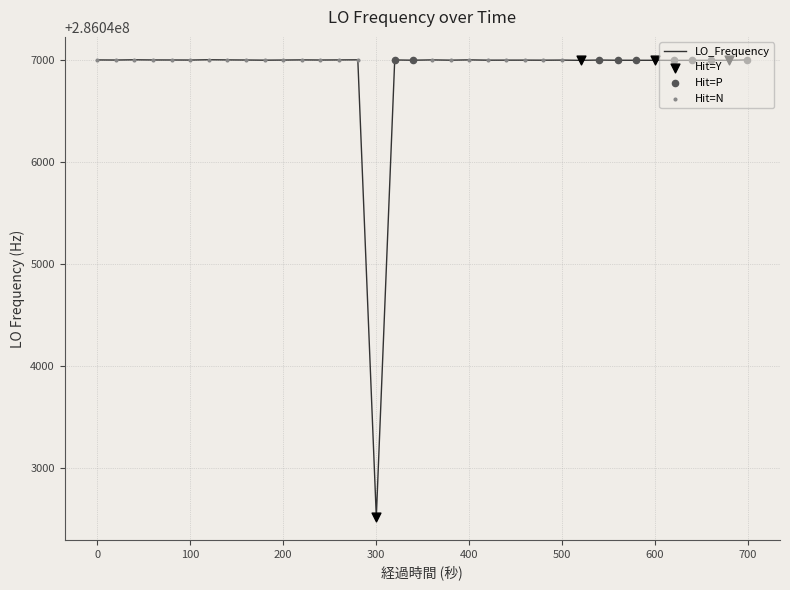

What is the smallest value displayed?

286042519.6